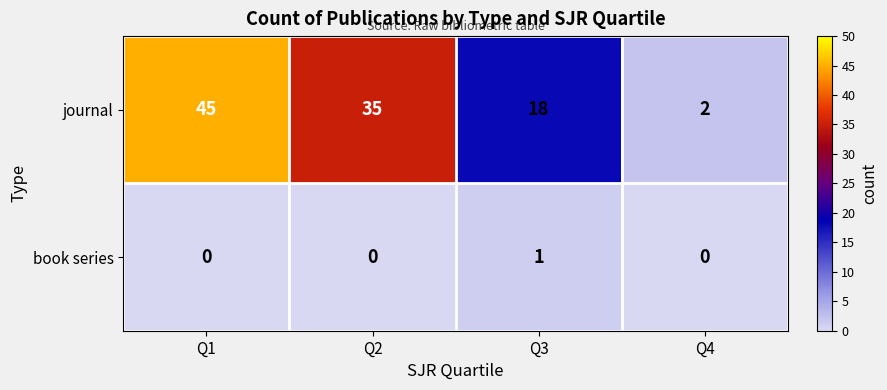

What is the difference between the journal values at Q3 and Q4?

16